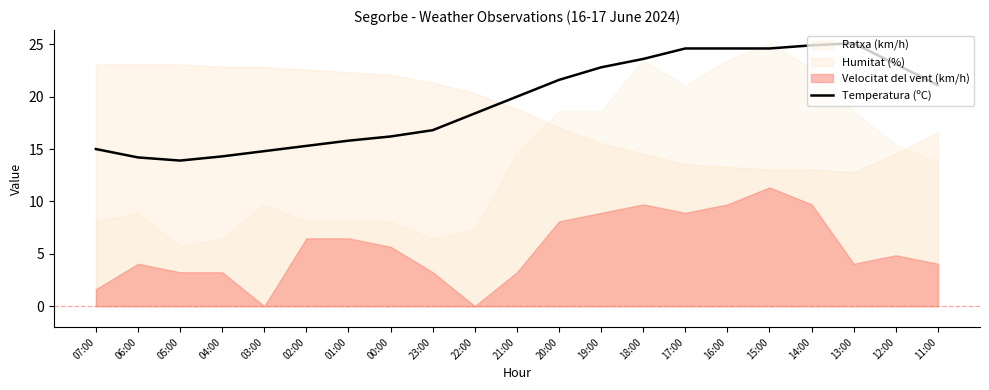

How many data points are less than 20?

10